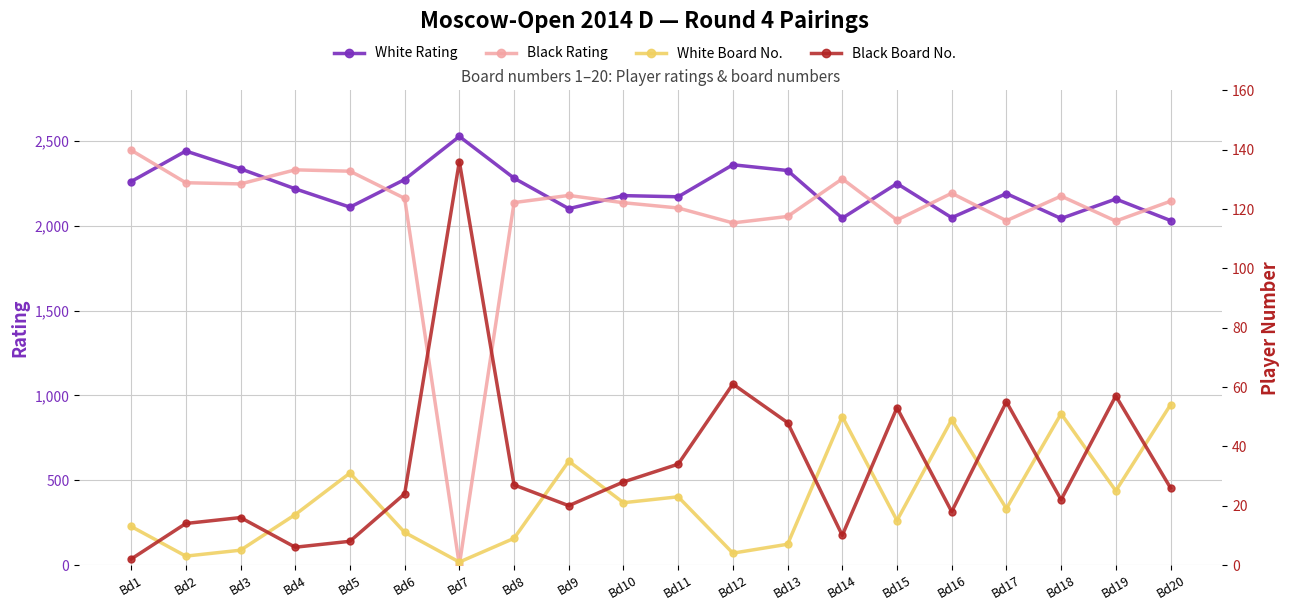

Reading left to right, transcribe all the data shown in this chart.

White Rating: 2262	2442	2337	2219	2111	2274	2528	2282	2102	2179	2172	2361	2327	2046	2250	2049	2191	2044	2159	2032
Black Rating: 2447	2255	2248	2331	2323	2163	0	2138	2180	2137	2106	2018	2056	2278	2035	2193	2031	2176	2029	2146
White Board No.: 13	3	5	17	31	11	1	9	35	21	23	4	7	50	15	49	19	51	25	54
Black Board No.: 2	14	16	6	8	24	136	27	20	28	34	61	48	10	53	18	55	22	57	26